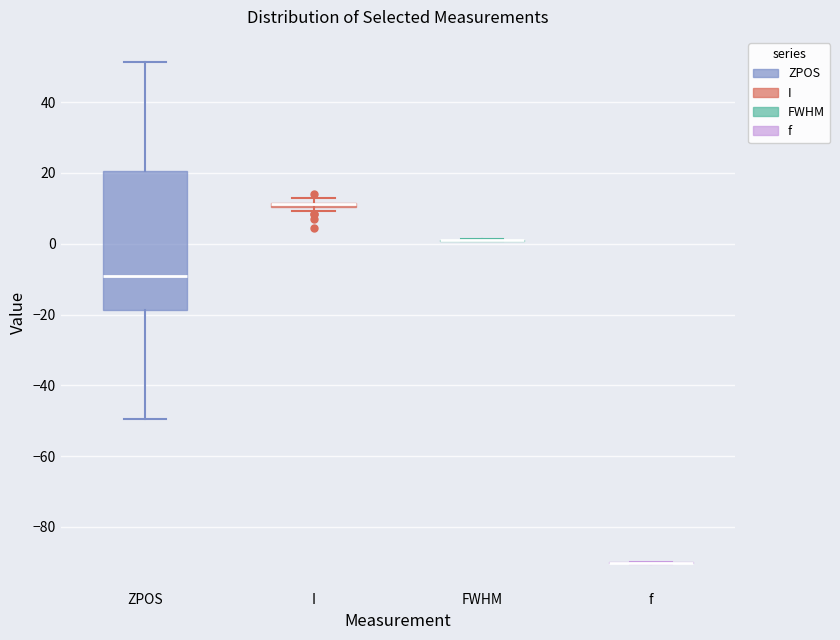

Which box is the tallest, from its lower edge to its upper edge?

ZPOS